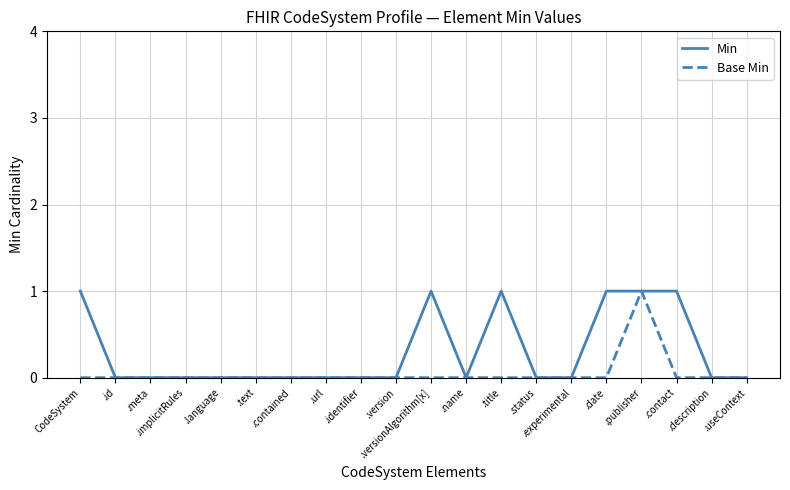

How many lines are shown in the chart?

2